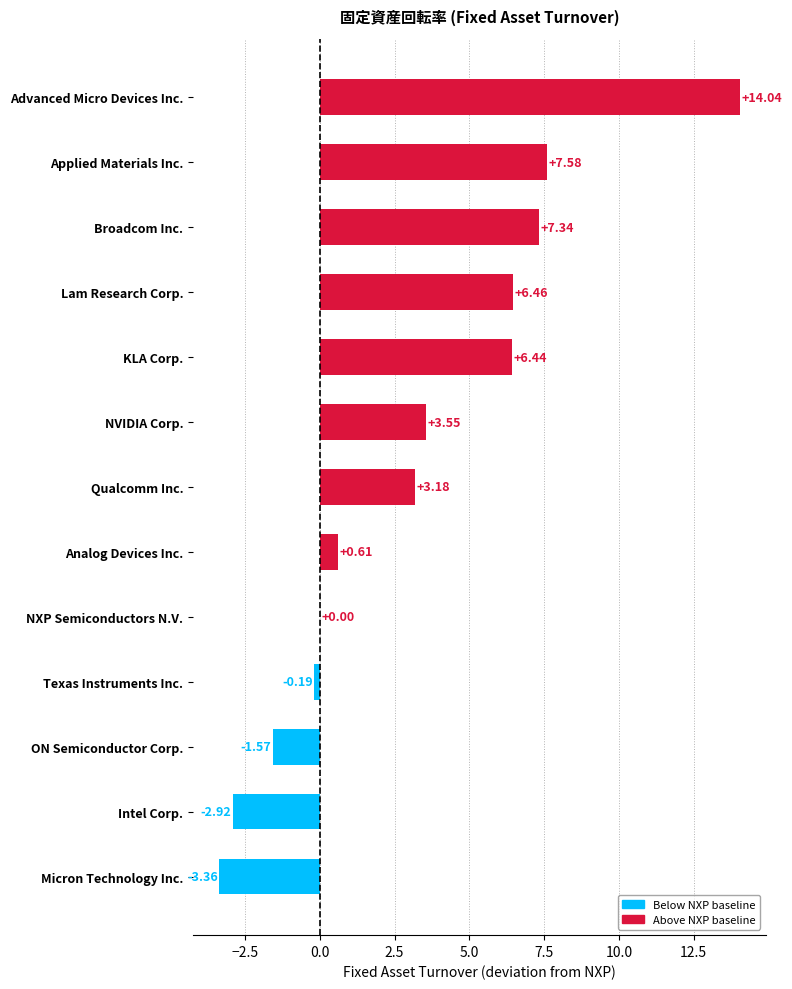

What is the ratio of the value at Broadcom Inc. to the value at Qualcomm Inc.?

2.3